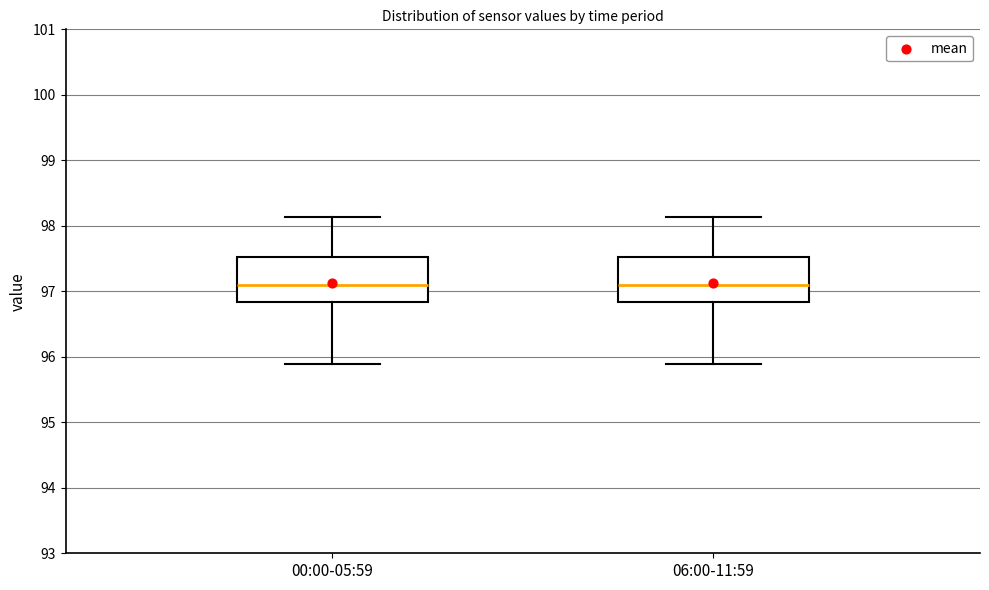

Reading left to right, transcribe this box plot: for each box, give where its median line is, the range the box spans, and where its two whiskers end, as read against the y-axis. The values are not printed on the chart, so give them approximately, as read against the axis.

00:00-05:59: median 97.1, box 96.8 to 97.5, whiskers 95.9 to 98.1
06:00-11:59: median 97.1, box 96.8 to 97.5, whiskers 95.9 to 98.1